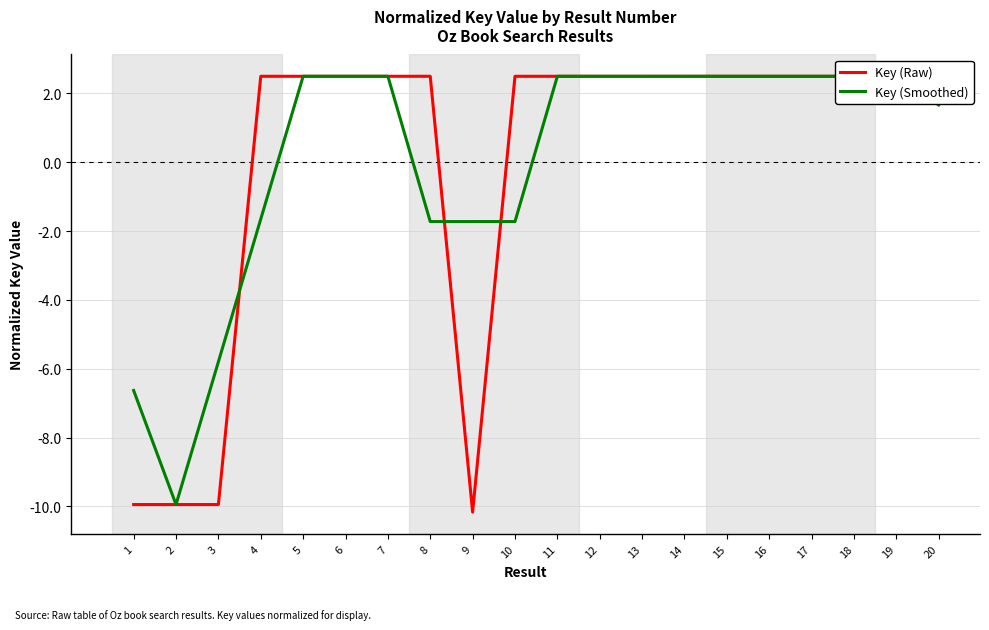

What are all the series names shown in the legend?

Key (Raw), Key (Smoothed)